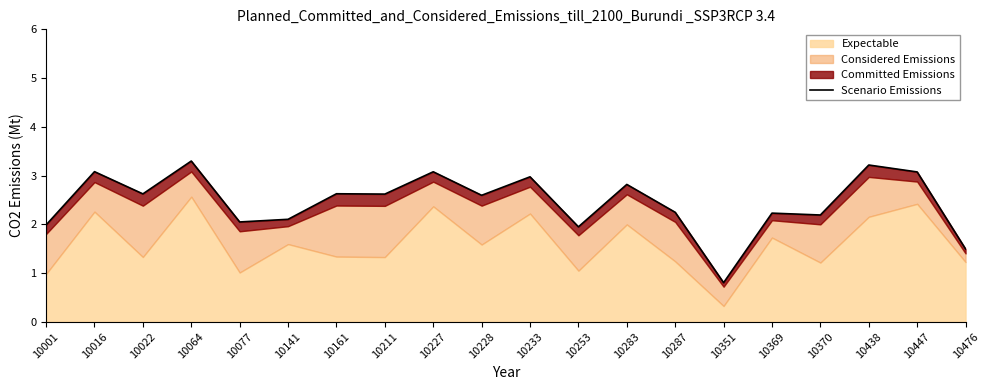

What is the average value?

2.5